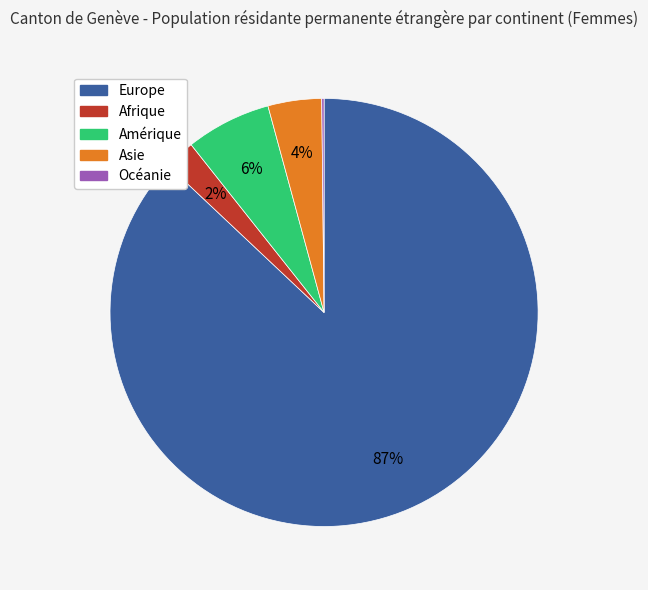

Between Europe and Amérique, which is larger?

Europe